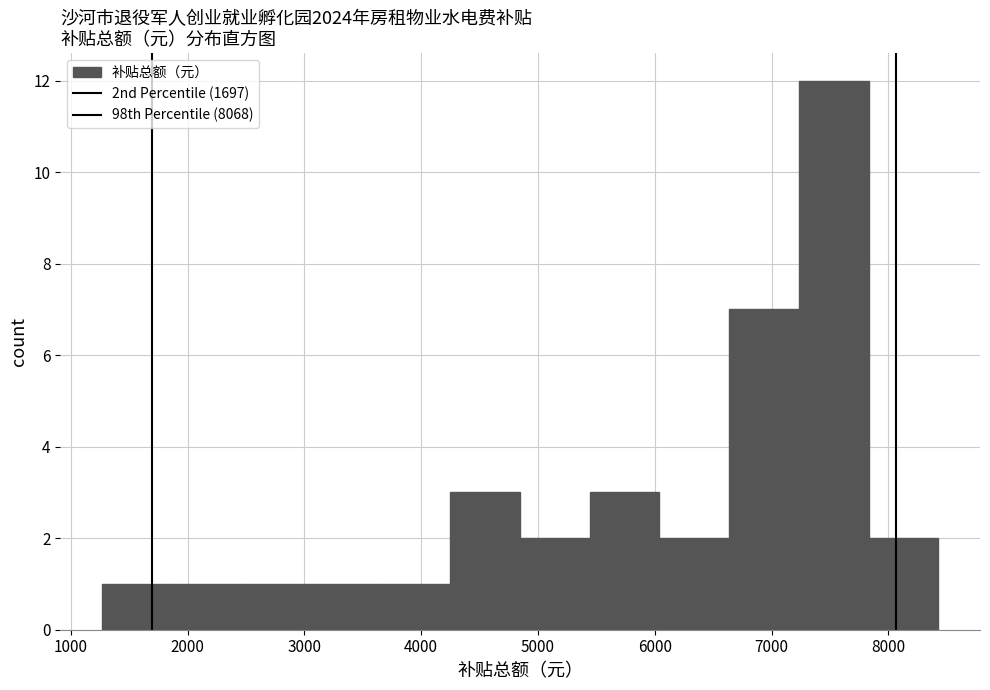

Reading left to right, transcribe this chart: for each bar, give the range it covers on the x-axis and its height. Neither the bar edges nor the heights are printed on the chart, so give them approximately, as read against the axes.

1300 to 1900: 1
1900 to 2500: 1
2500 to 3100: 1
3100 to 3700: 1
3700 to 4300: 1
4300 to 4800: 3
4800 to 5400: 2
5400 to 6000: 3
6000 to 6600: 2
6600 to 7200: 7
7200 to 7800: 12
7800 to 8400: 2